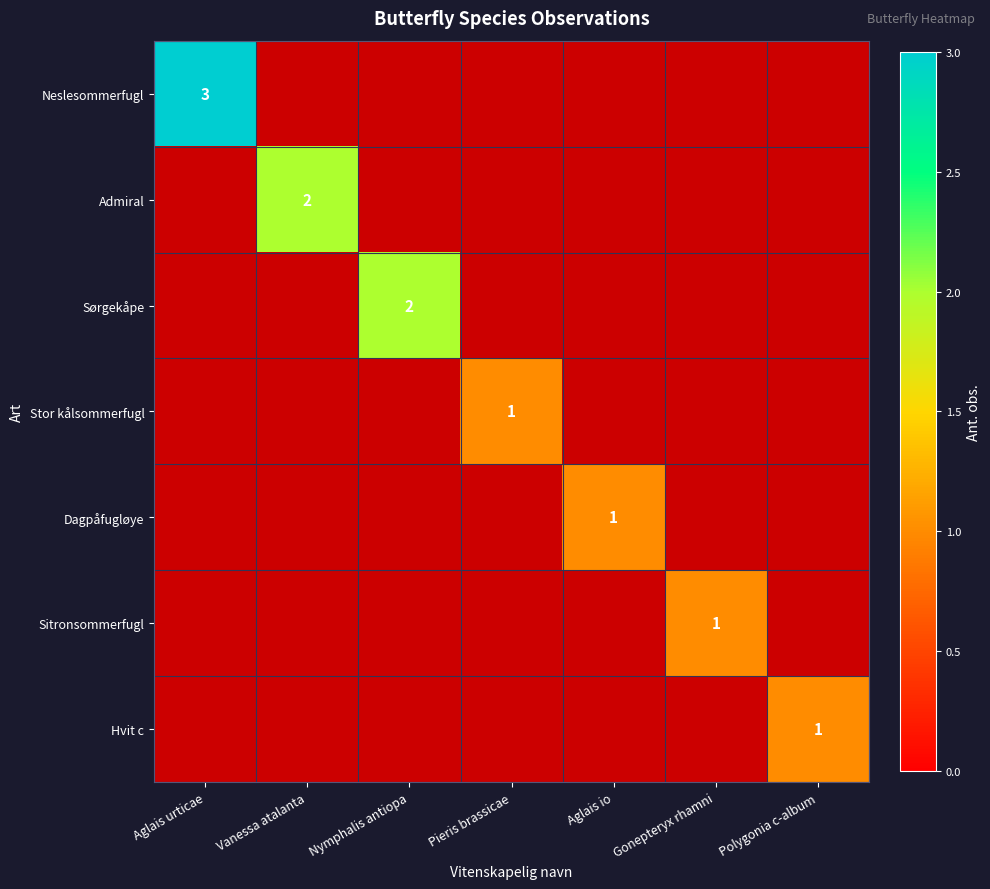

Where is Sørgekåpe nearest to the value 0?

Aglais urticae